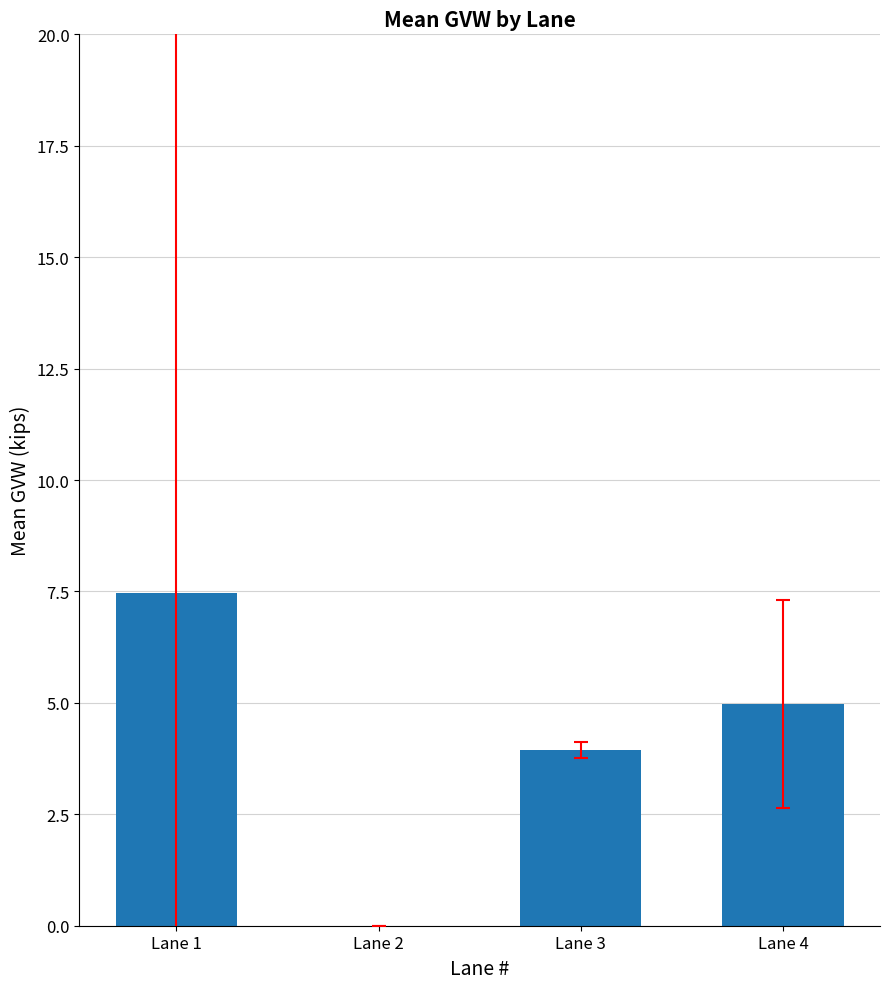

Which has a higher value, Lane 3 or Lane 1?

Lane 1